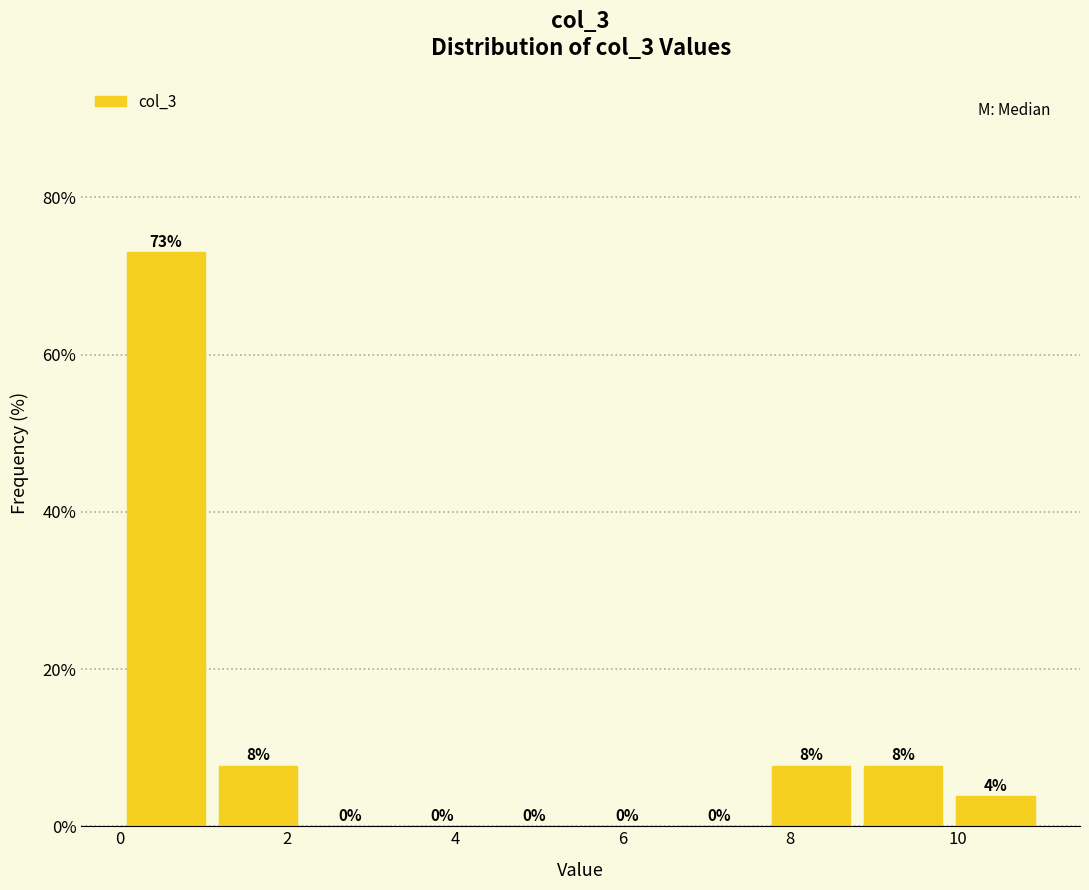

Which range on the x-axis has the tallest bar?

0.0 to 1.1